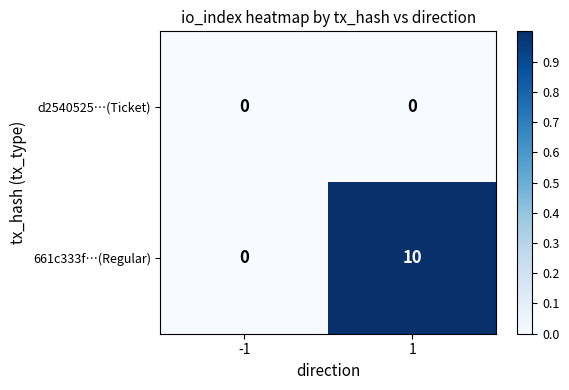

At which category is the sum across all series the highest?

1